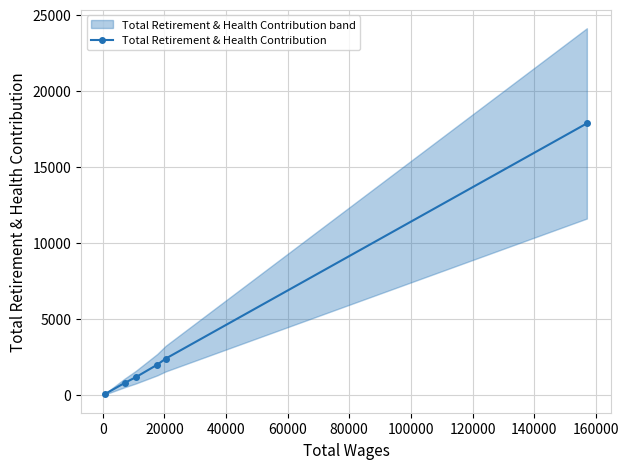

What is the highest value of the Total Retirement & Health Contribution series?

17870